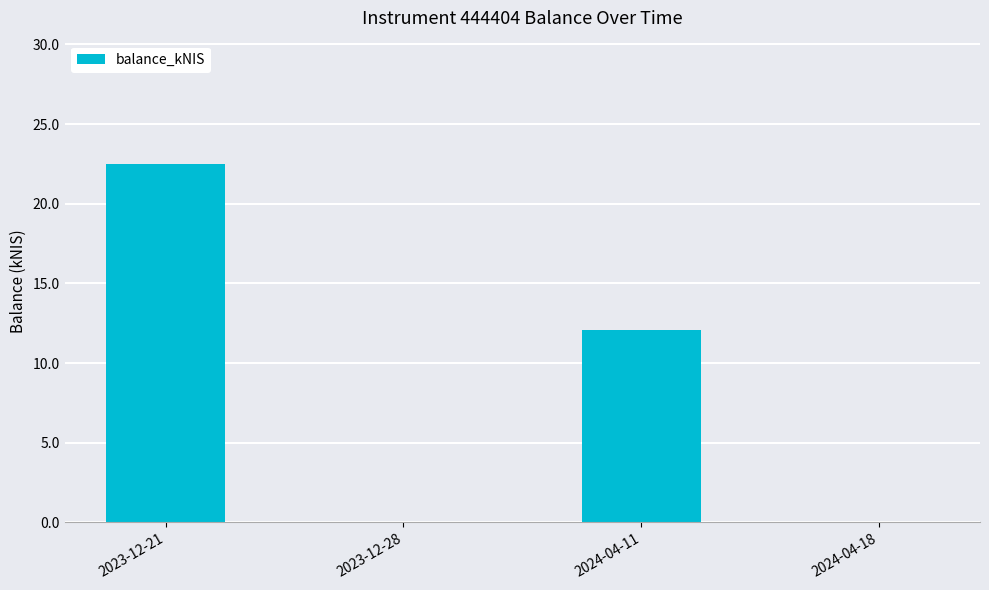

What is the sum of all values?

34.6